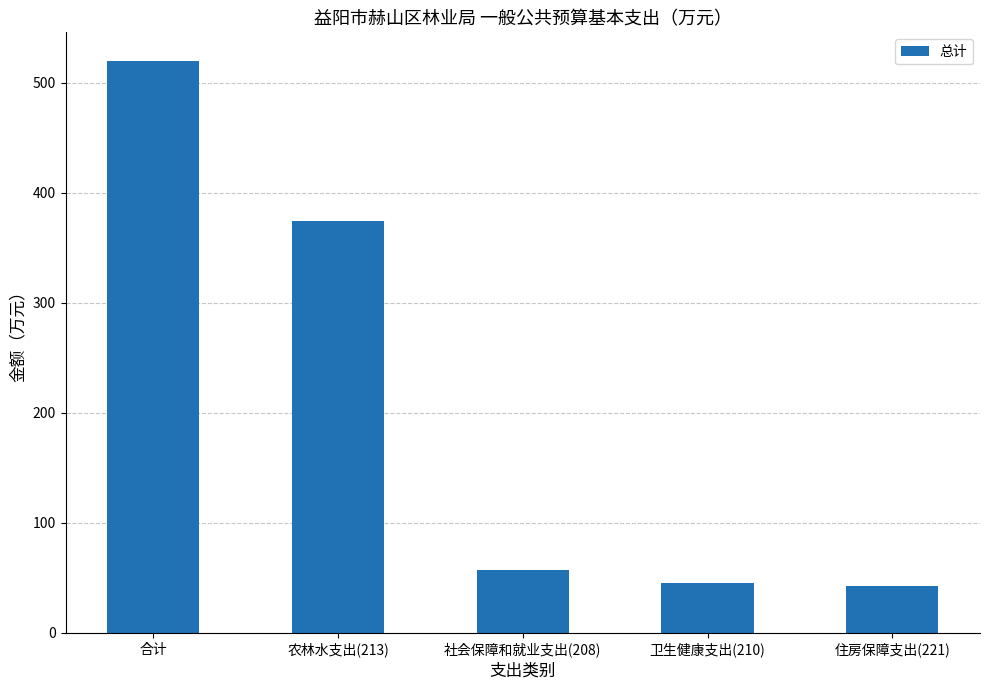

Read the value at 社会保障和就业支出(208).

57.4